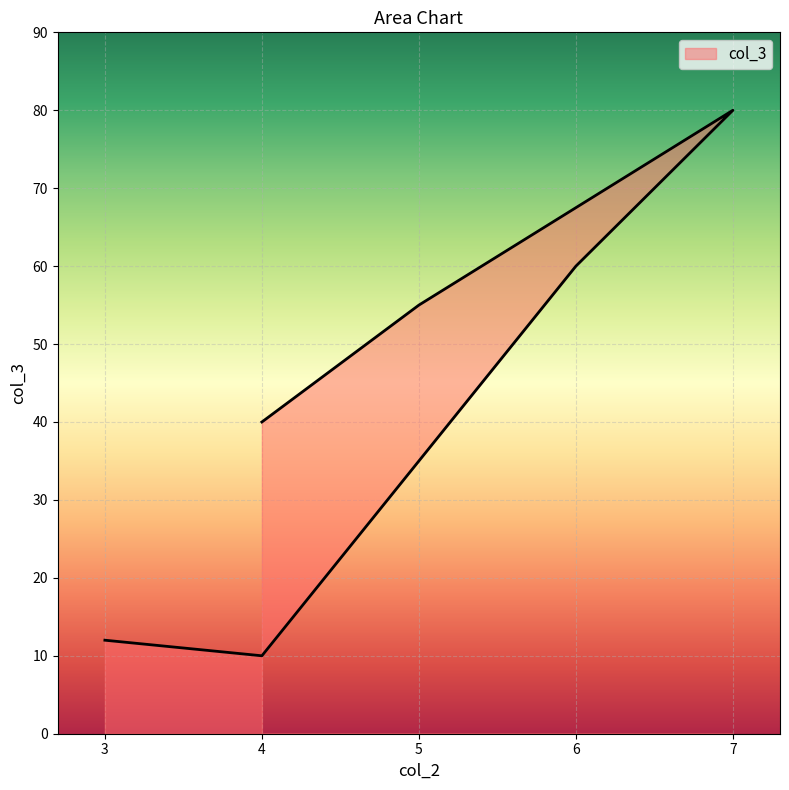

How many values exceed 55?

2